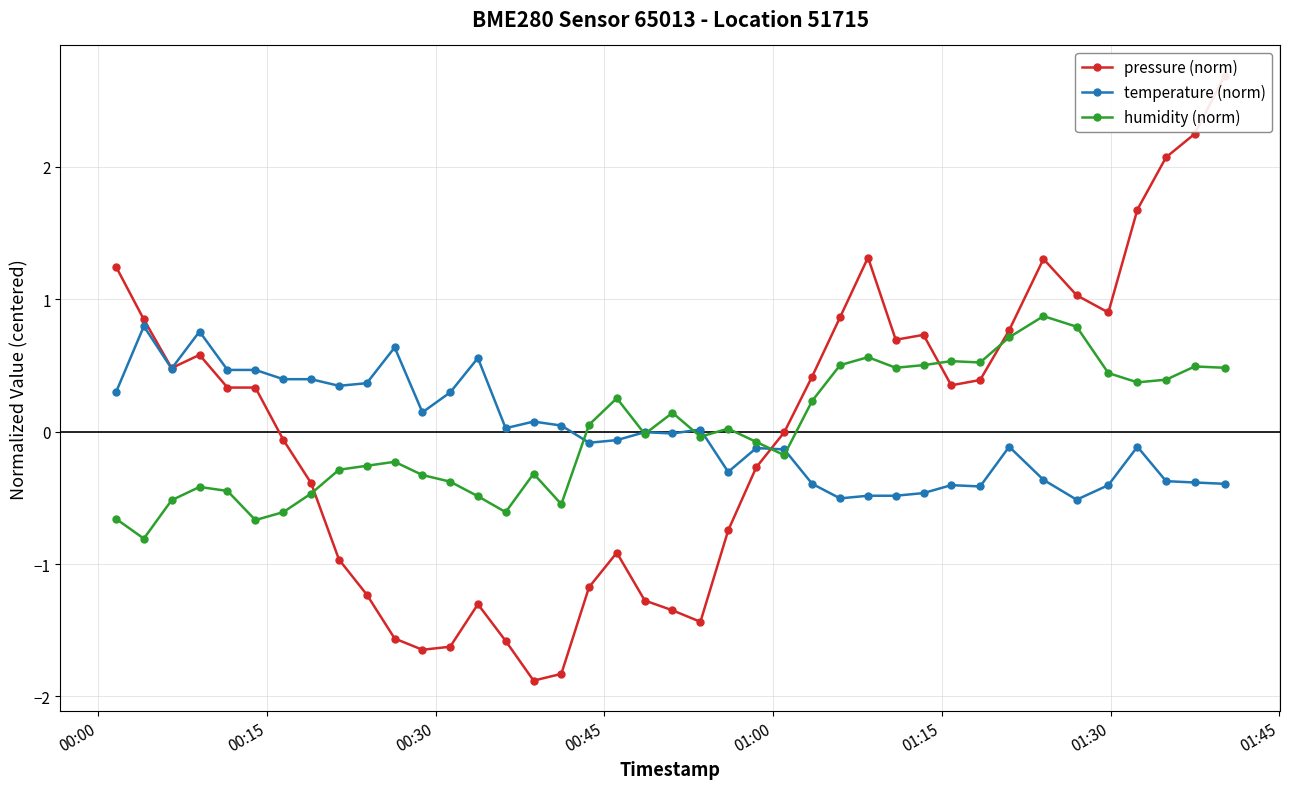

What is the value of the temperature (norm) point at the 31st from the left?

-0.4